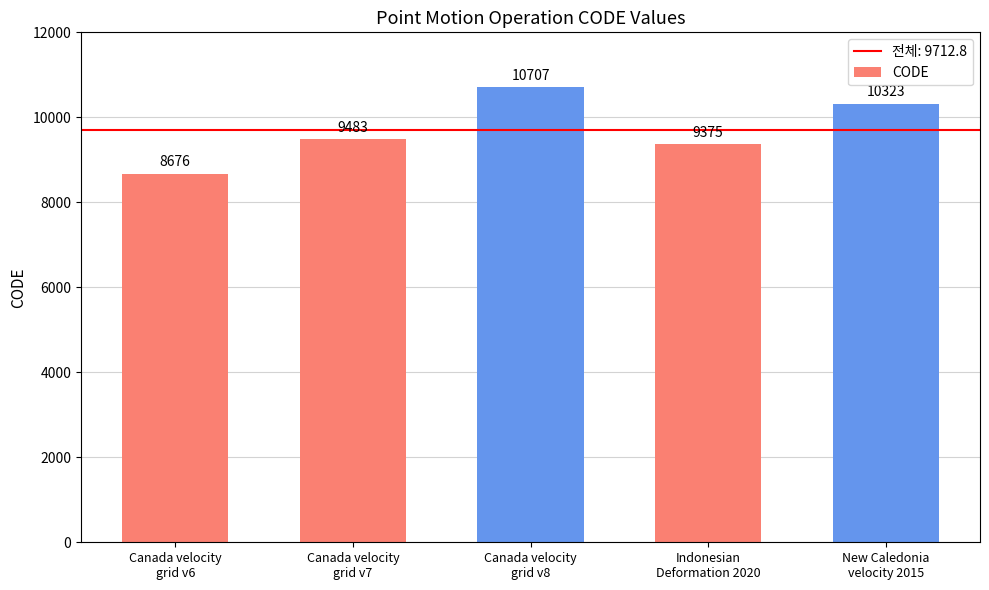

Reading left to right, what are all the values shown in this chart?

Canada velocity
grid v6=8676	Canada velocity
grid v7=9483	Canada velocity
grid v8=10707	Indonesian
Deformation 2020=9375	New Caledonia
velocity 2015=10323